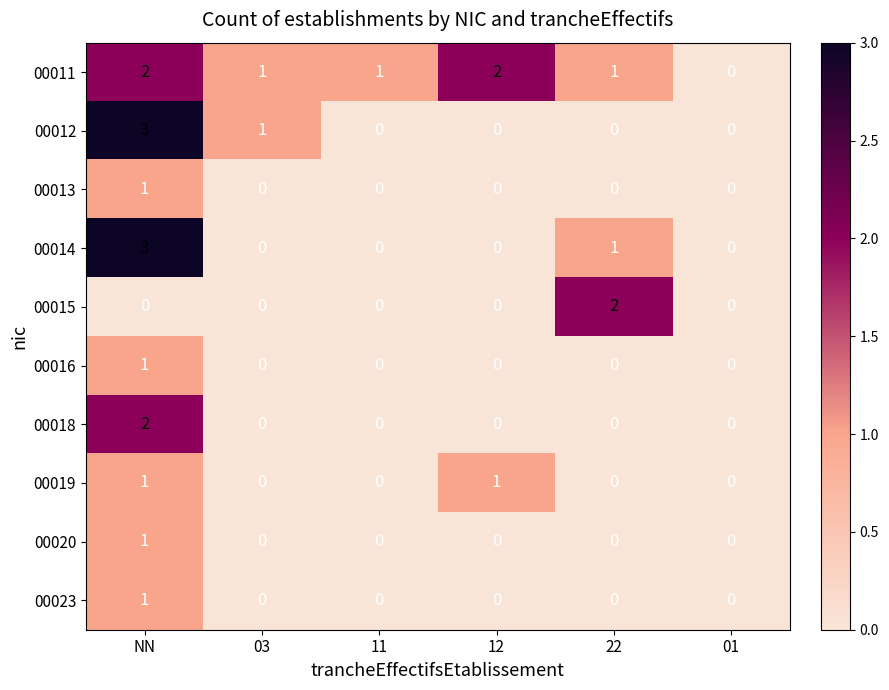

Where does the 00011 series first go above 1?

NN